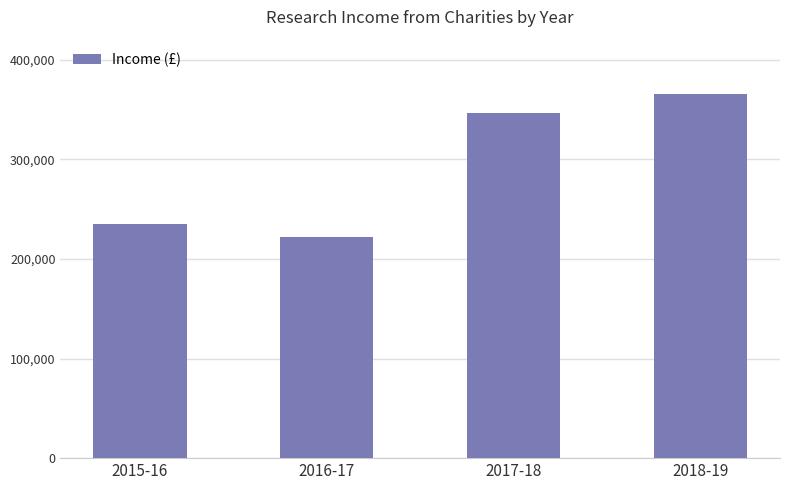

Reading right to left, list all the values displayed in this chart.

365000	346000	222000	235000